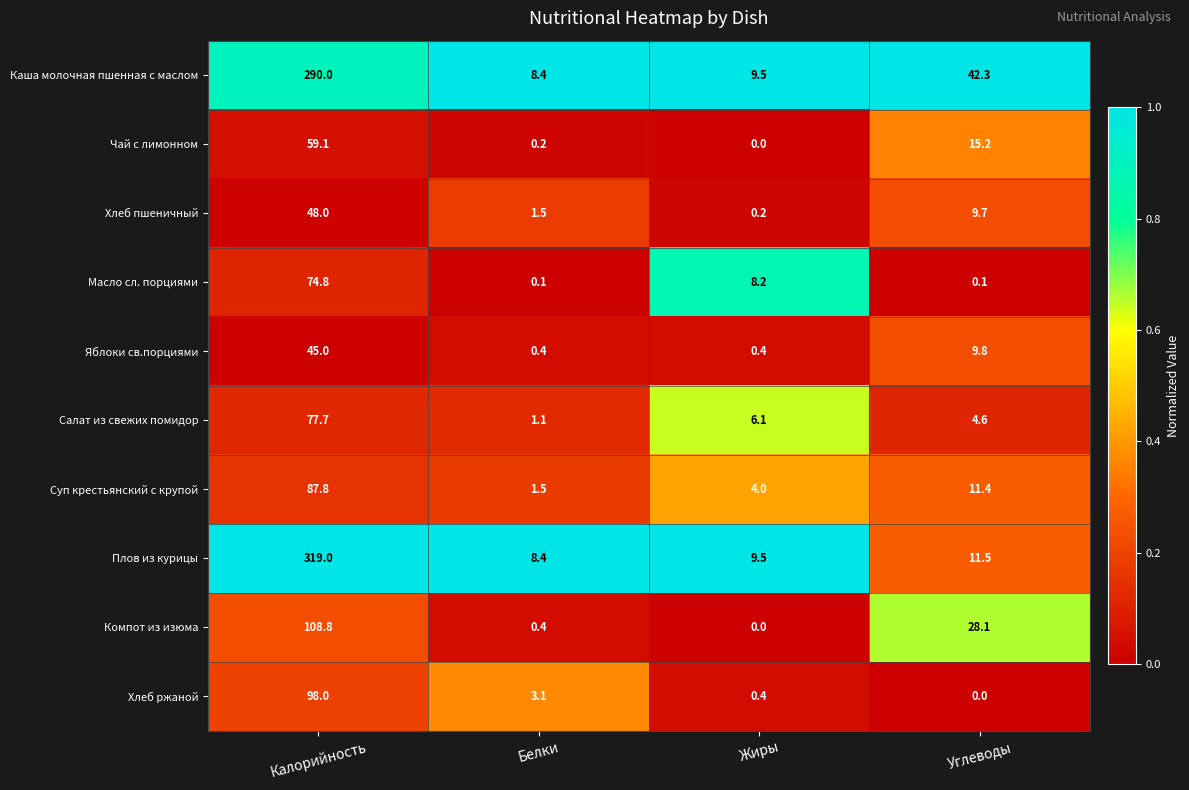

What is the total value across all series at Жиры?

38.3